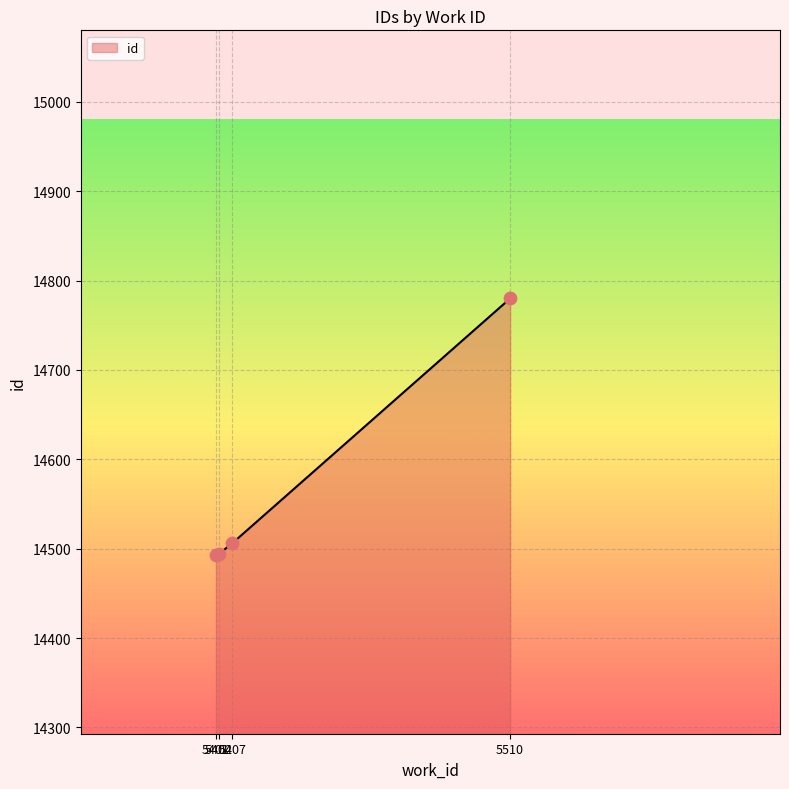

What is the greatest value displayed?

14780